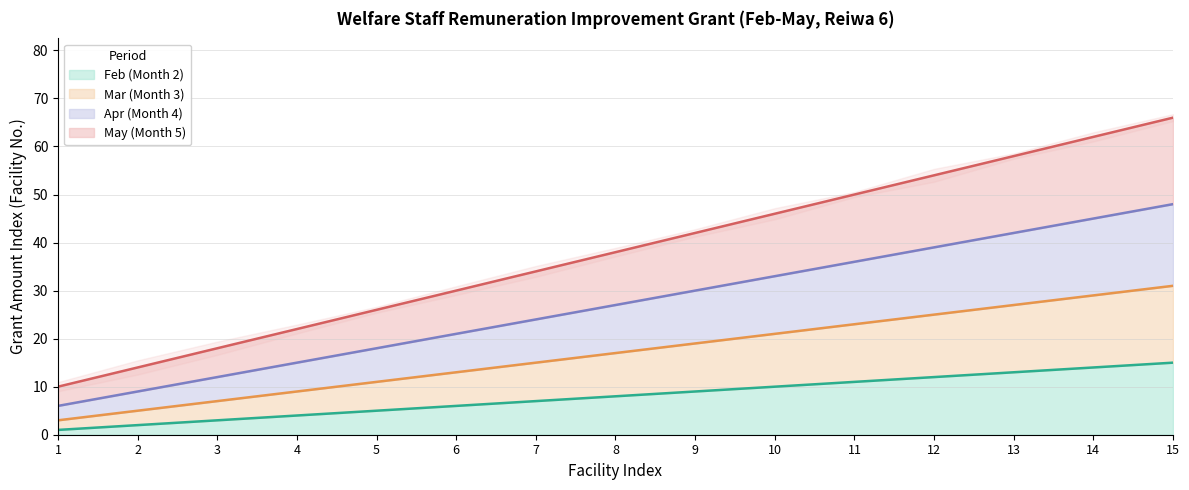

Reading left to right, transcribe all the data shown in this chart.

Feb (Month 2): 1=1	2=2	3=3	4=4	5=5	6=6	7=7	8=8	9=9	10=10	11=11	12=12	13=13	14=14	15=15
Mar (Month 3): 1=3	2=5	3=7	4=9	5=11	6=13	7=15	8=17	9=19	10=21	11=23	12=25	13=27	14=29	15=31
Apr (Month 4): 1=6	2=9	3=12	4=15	5=18	6=21	7=24	8=27	9=30	10=33	11=36	12=39	13=42	14=45	15=48
May (Month 5): 1=10	2=14	3=18	4=22	5=26	6=30	7=34	8=38	9=42	10=46	11=50	12=54	13=58	14=62	15=66